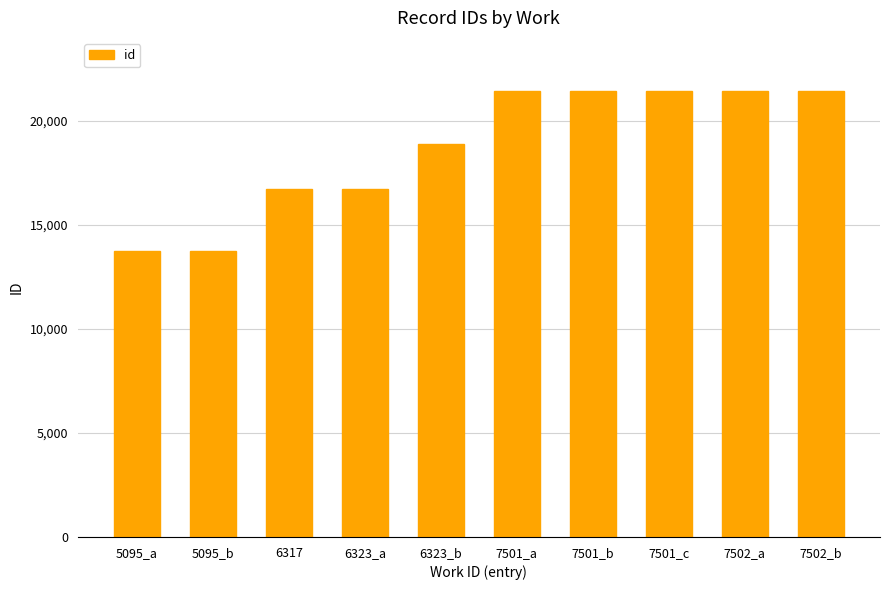

What is the label of the 3rd bar from the left?

6317